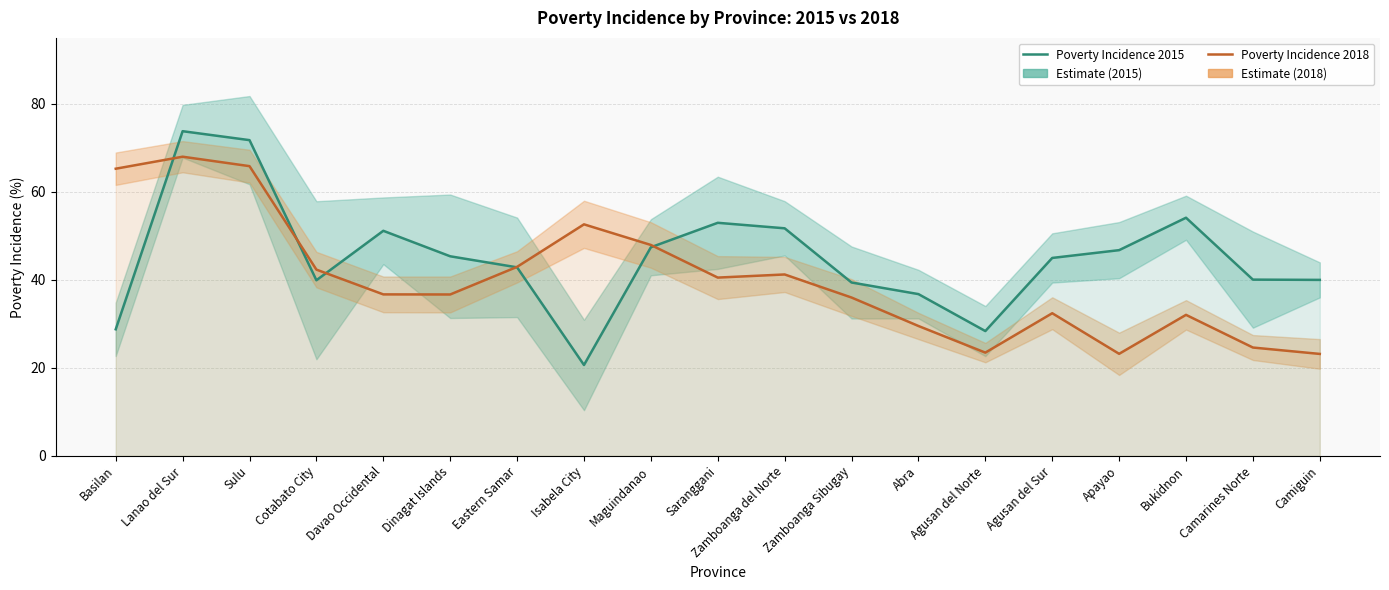

In Poverty Incidence 2015, how many points are lower than both neighbors (excluding endpoints)?

3